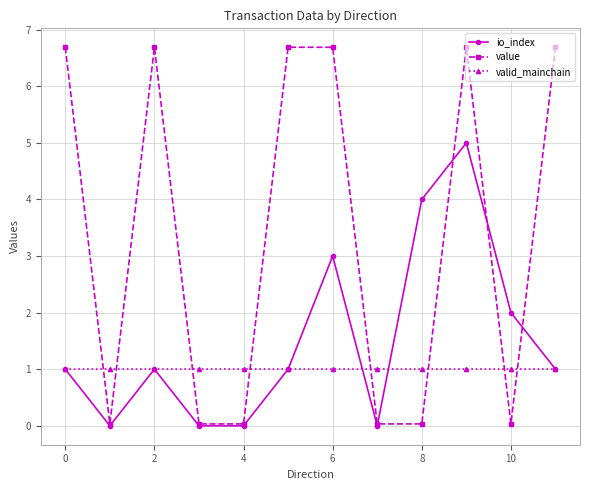

Which series has the largest total across all categories?

value